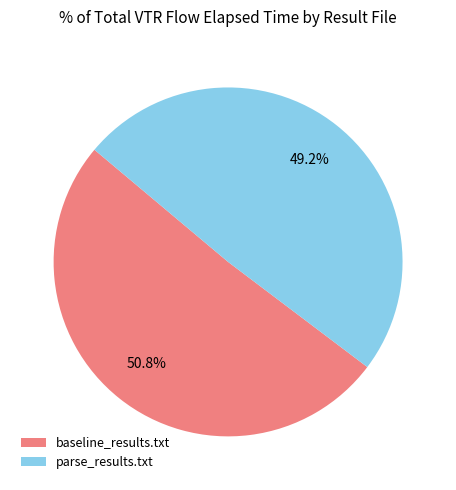

Do baseline_results.txt and parse_results.txt together represent more than half of the pie?

Yes